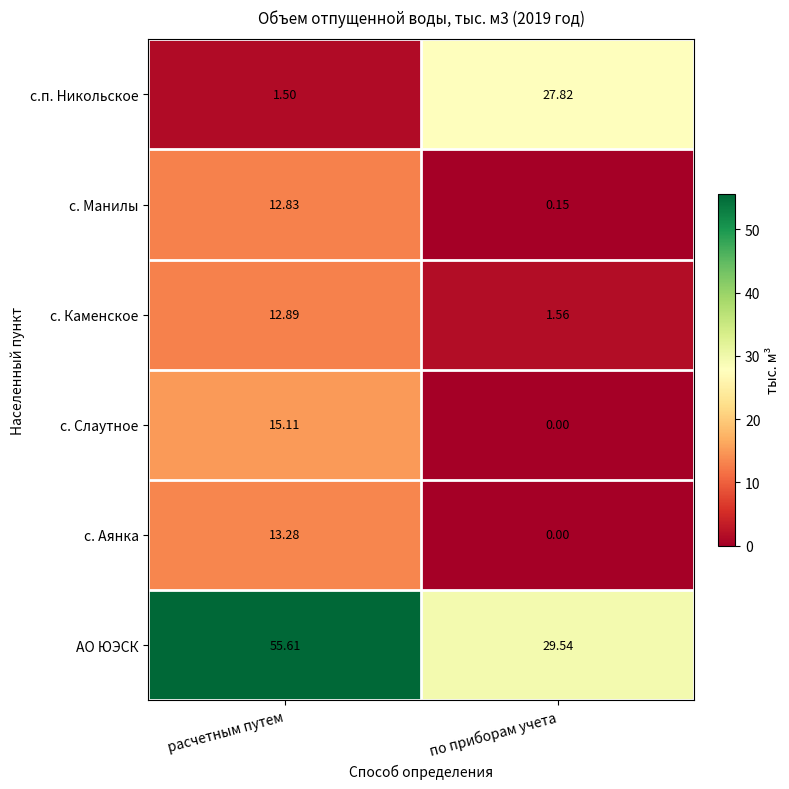

Between расчетным путем and по приборам учета, which series saw the biggest shift?

с.п. Никольское